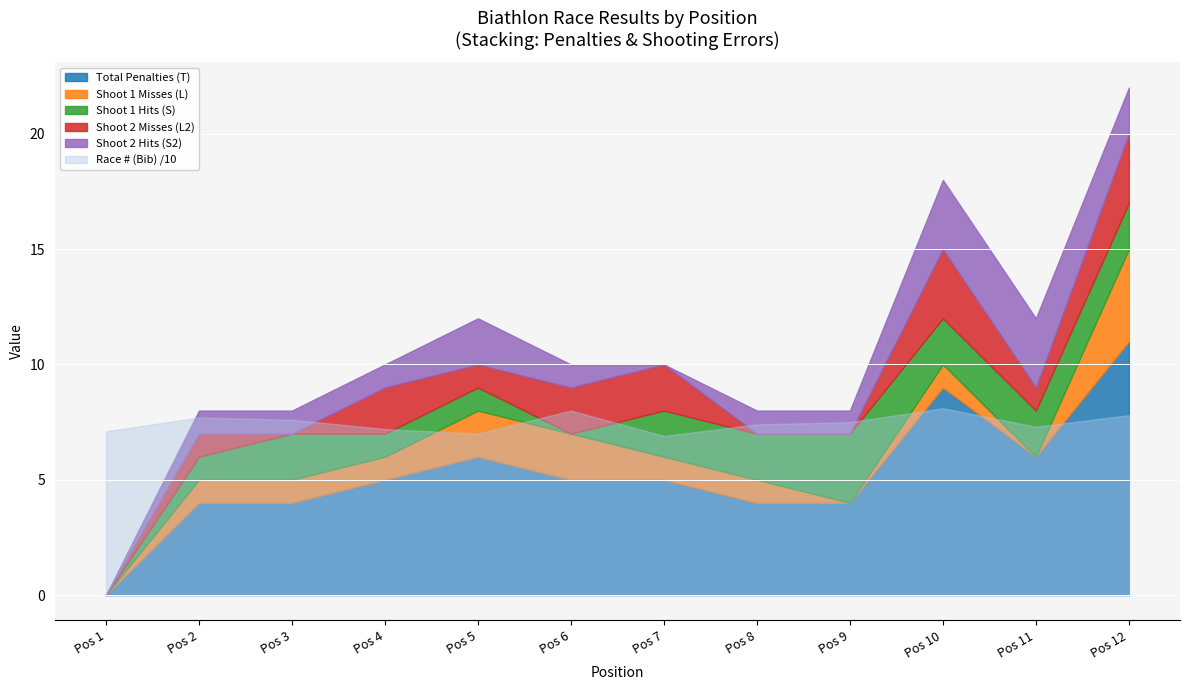

True or false: Race # (Bib) and Shoot 1 Hits (S) intersect in this chart.

False